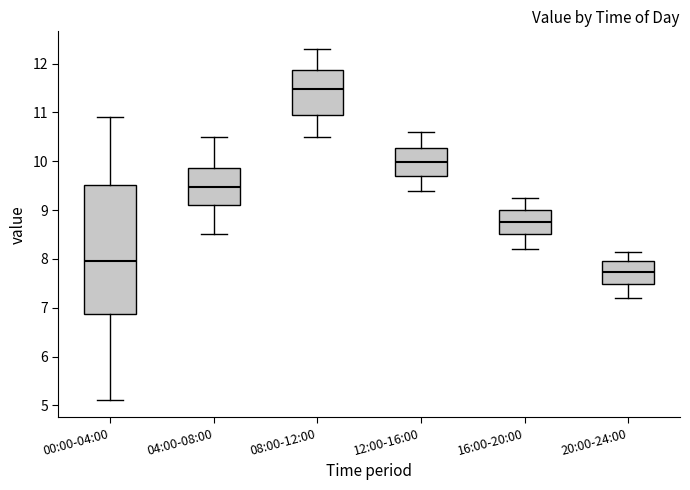

Which box's median line is the highest?

08:00-12:00